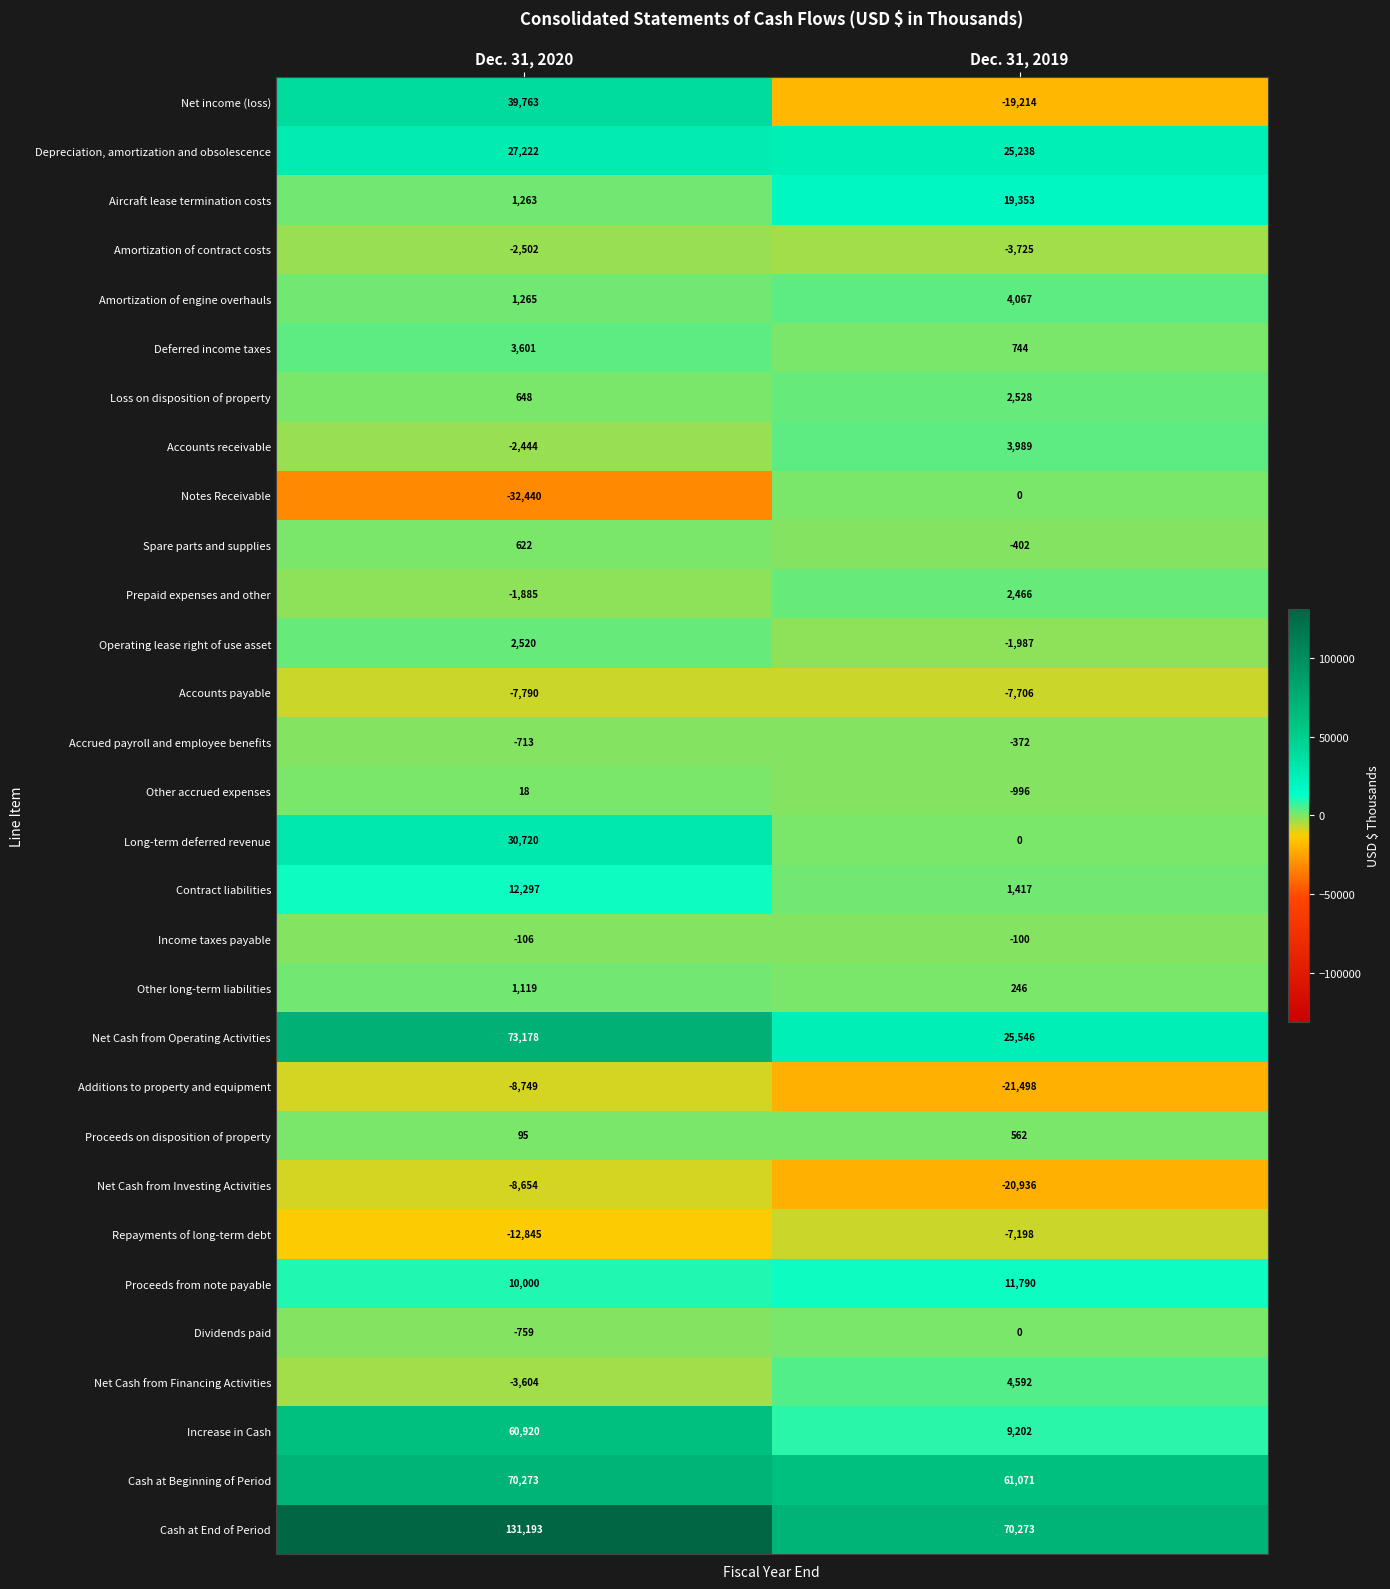

How many data points in Amortization of engine overhauls are less than 4067?

1